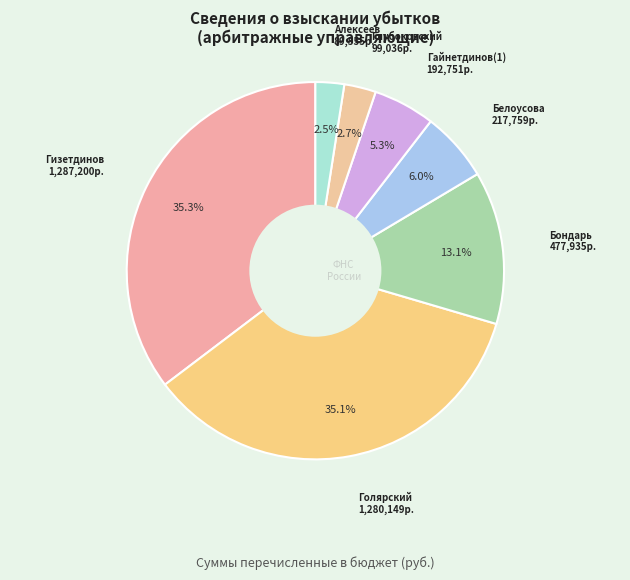

Count the number of slices in the pie.

7